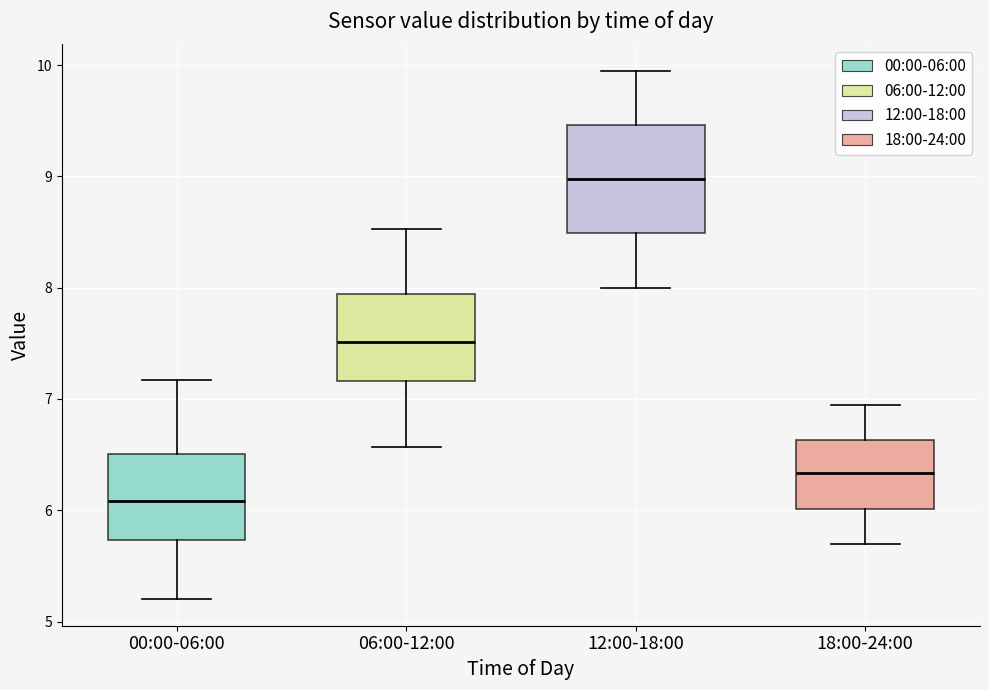

Where does the lower whisker of the box for 06:00-12:00 end on the y-axis? The values are not printed on the chart, so give them approximately, as read against the axis.

6.6